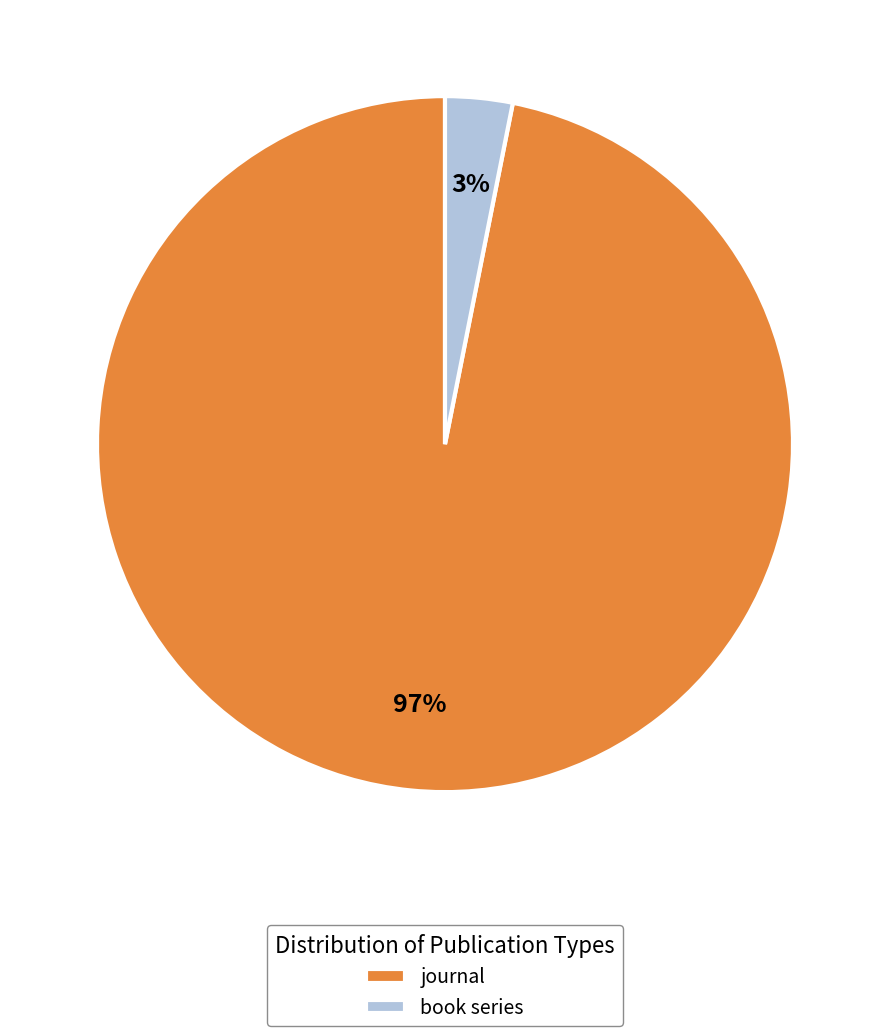

How many slices are in this pie chart?

2